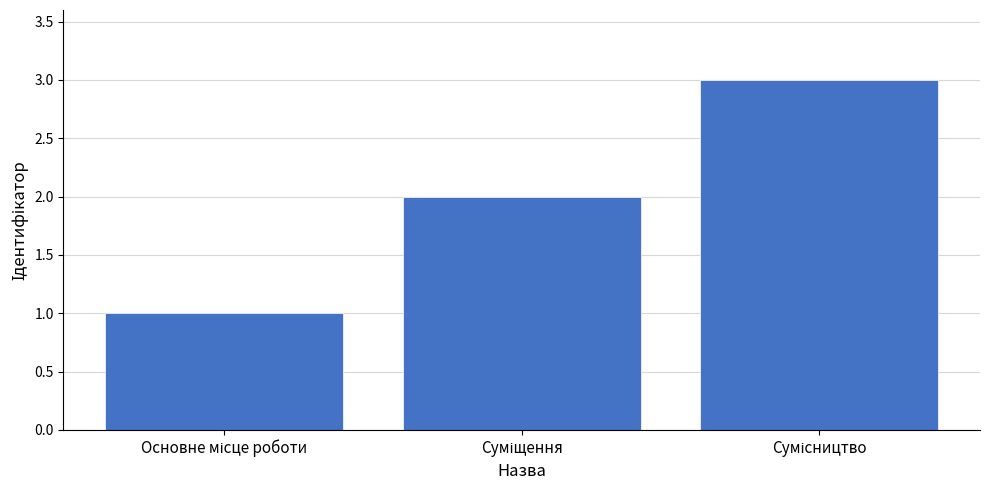

How many bars are there in total?

3